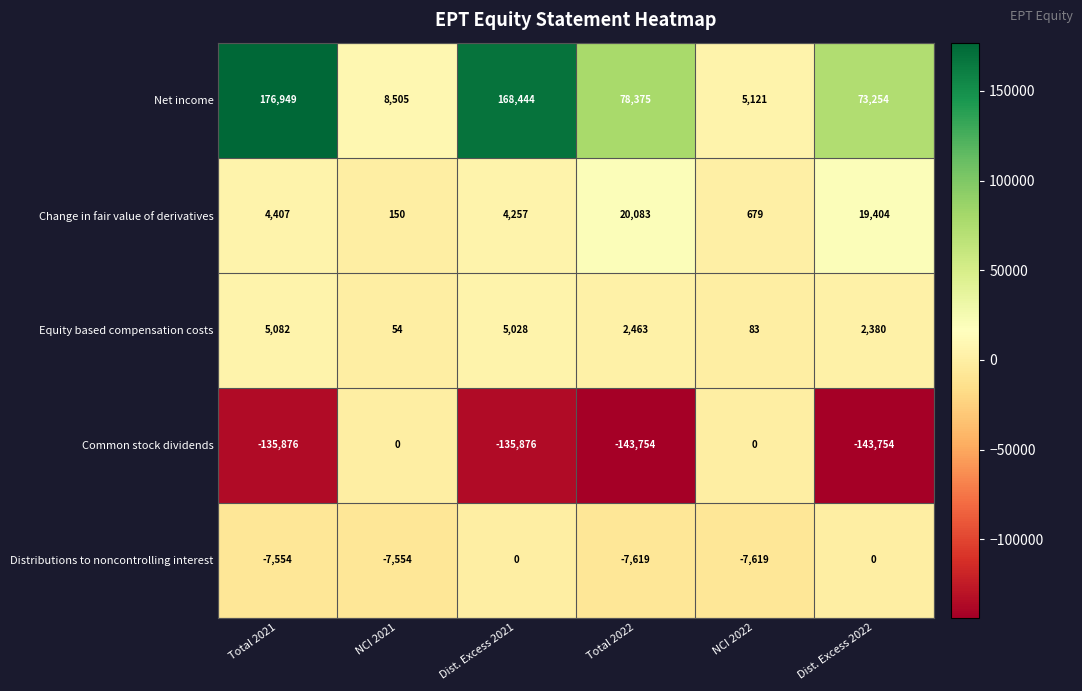

True or false: Distributions to noncontrolling interest has a value of 0 at Dist. Excess 2021.

True